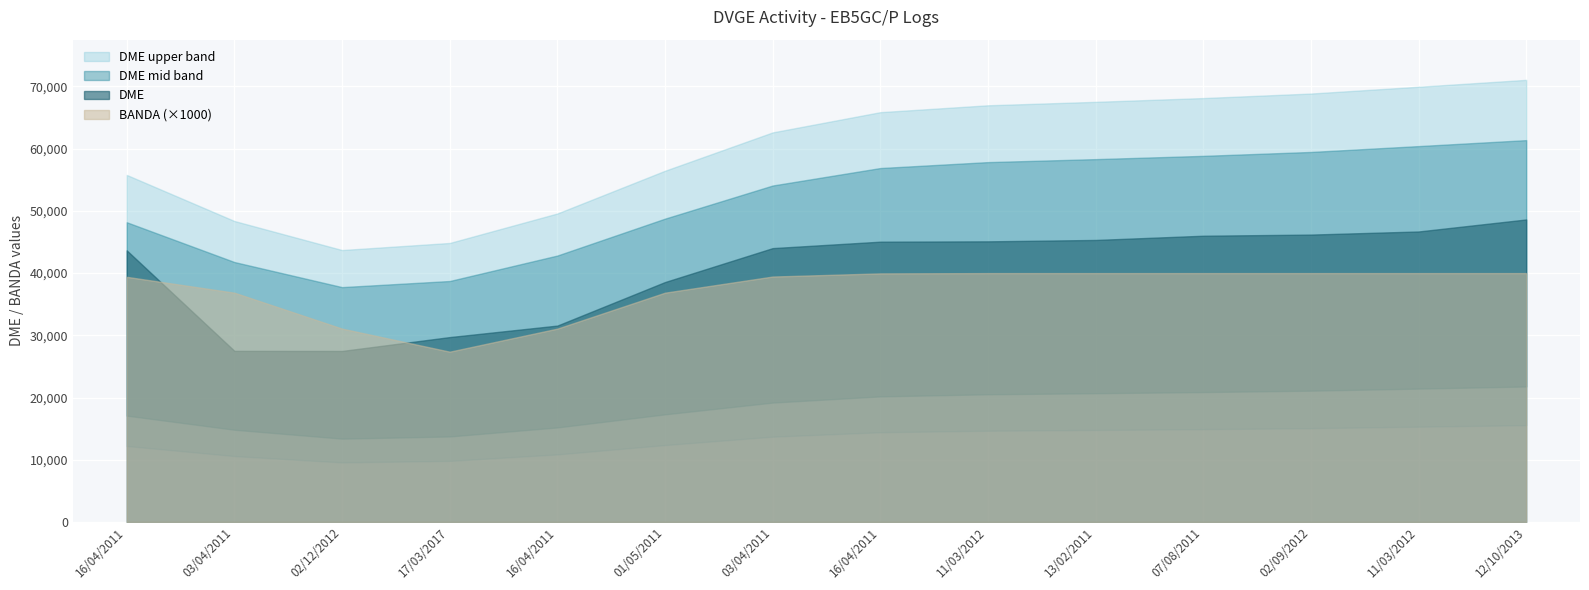

What is the lowest value of the DME series?

22136